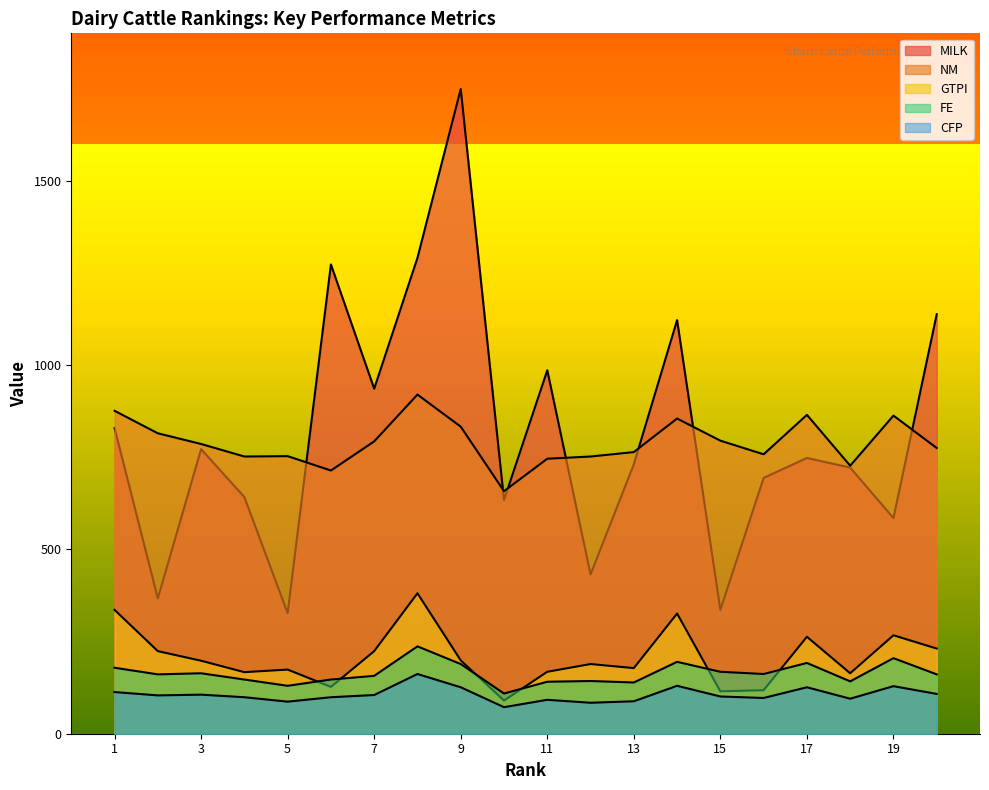

At how many categories does at least one series exceed 235?

20